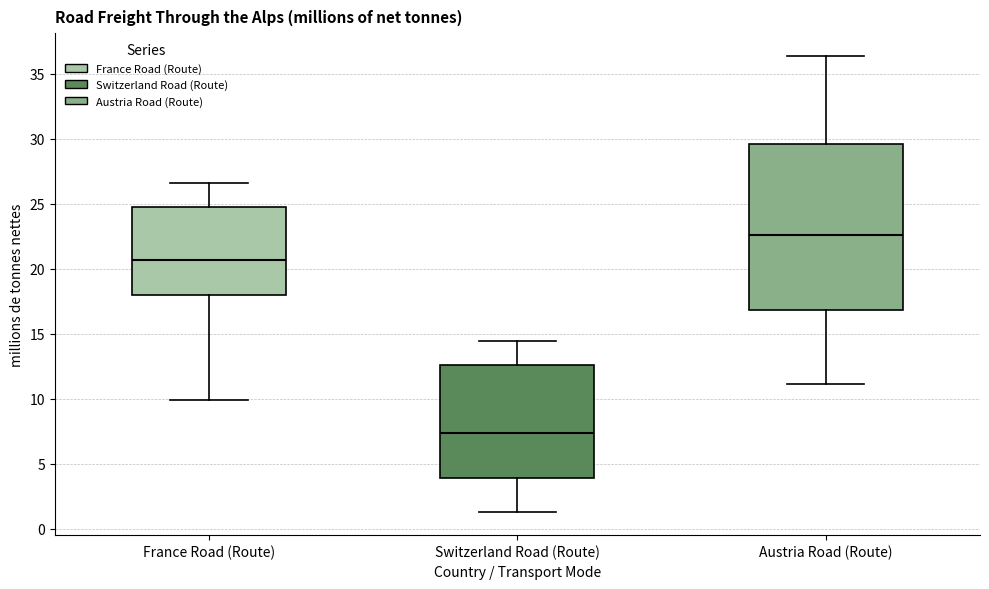

Reading left to right, transcribe this box plot: for each box, give where its median line is, the range the box spans, and where its two whiskers end, as read against the y-axis. The values are not printed on the chart, so give them approximately, as read against the axis.

France Road (Route): median 20.5, box 18.0 to 24.5, whiskers 10.0 to 26.5
Switzerland Road (Route): median 7.5, box 4.0 to 12.5, whiskers 1.5 to 14.5
Austria Road (Route): median 22.5, box 17.0 to 29.5, whiskers 11.0 to 36.5